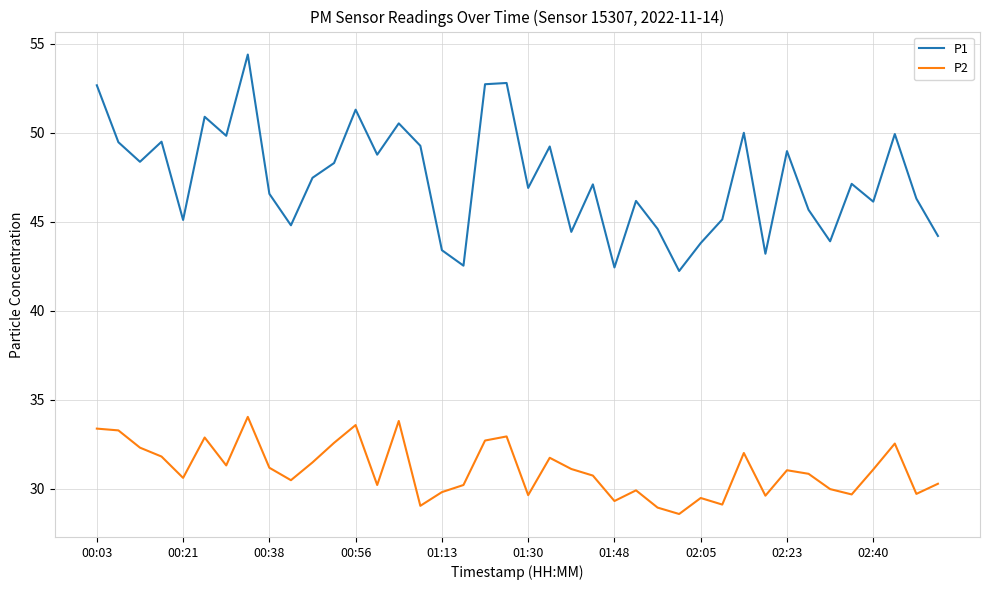

True or false: P1 and P2 cross at least once.

False